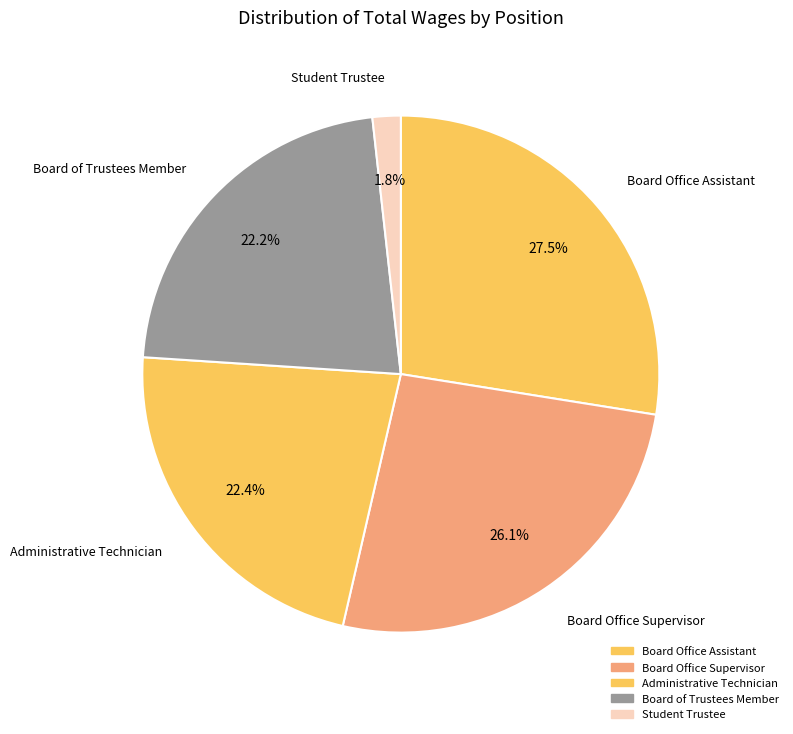

How much of the chart is everything except Board Office Supervisor?

73.9%